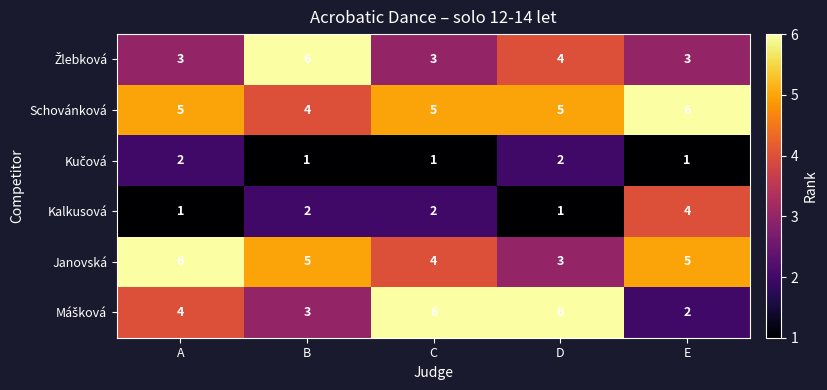

At which label does Kalkusová reach its peak?

E